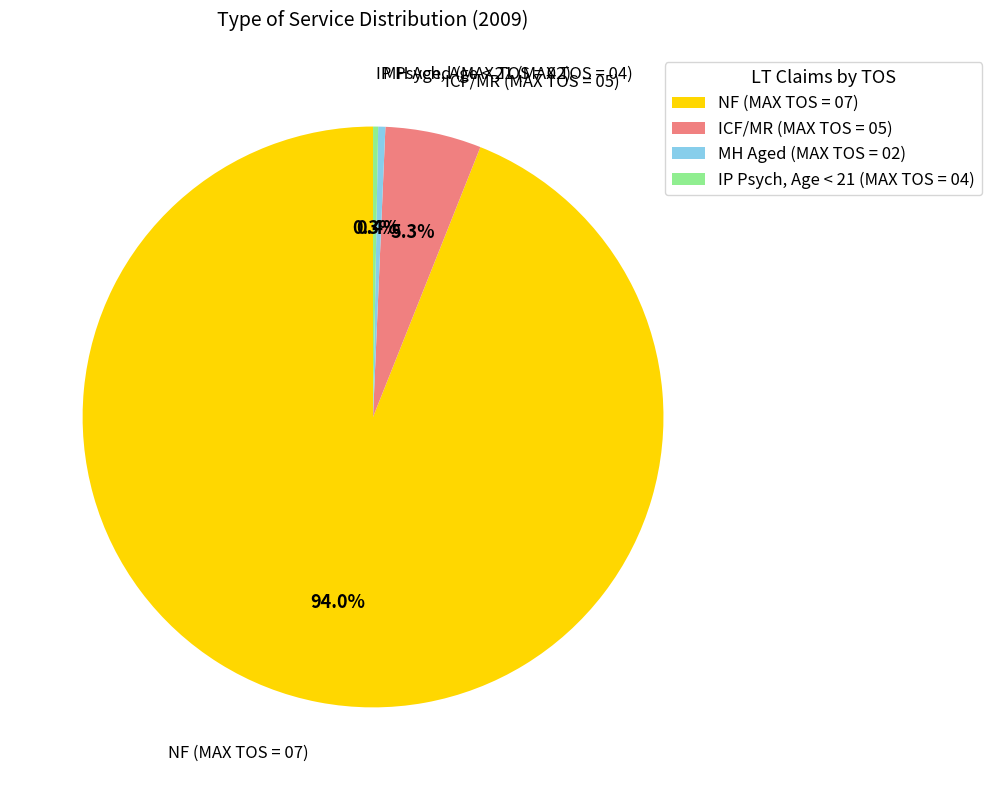

Between NF (MAX TOS = 07) and IP Psych, Age < 21 (MAX TOS = 04), which is larger?

NF (MAX TOS = 07)